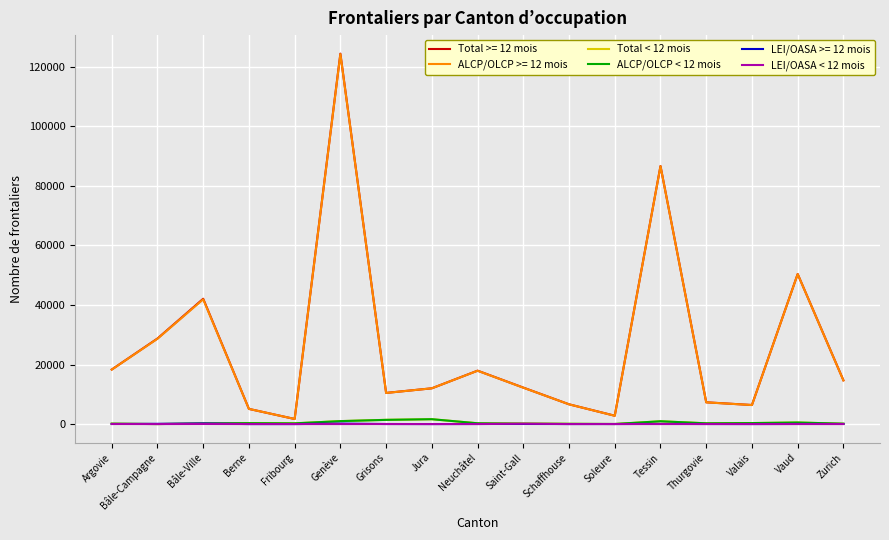

What is the greatest value displayed?

124382